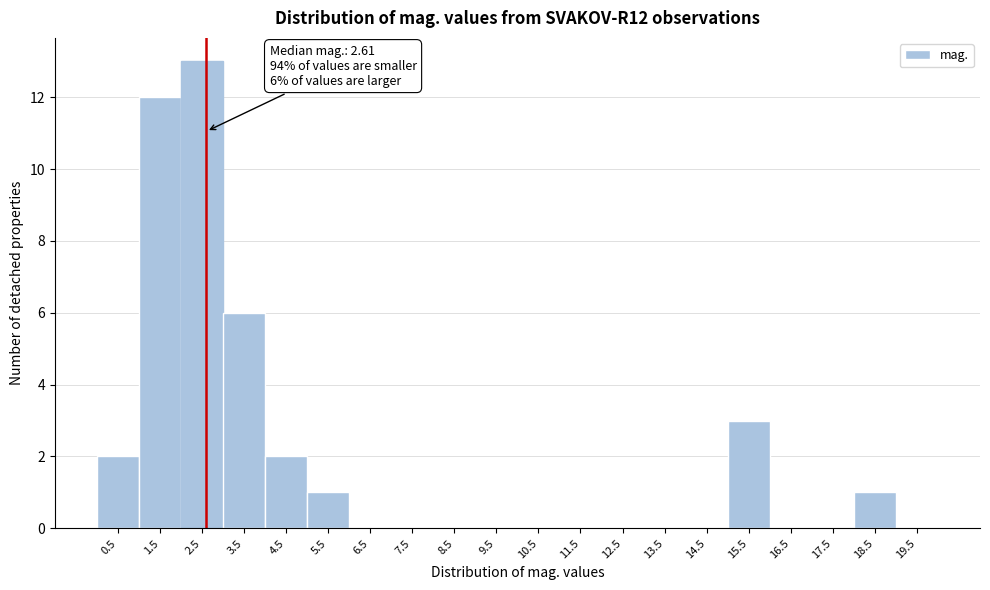

Over which range of the x-axis is the bar tallest?

2 to 3